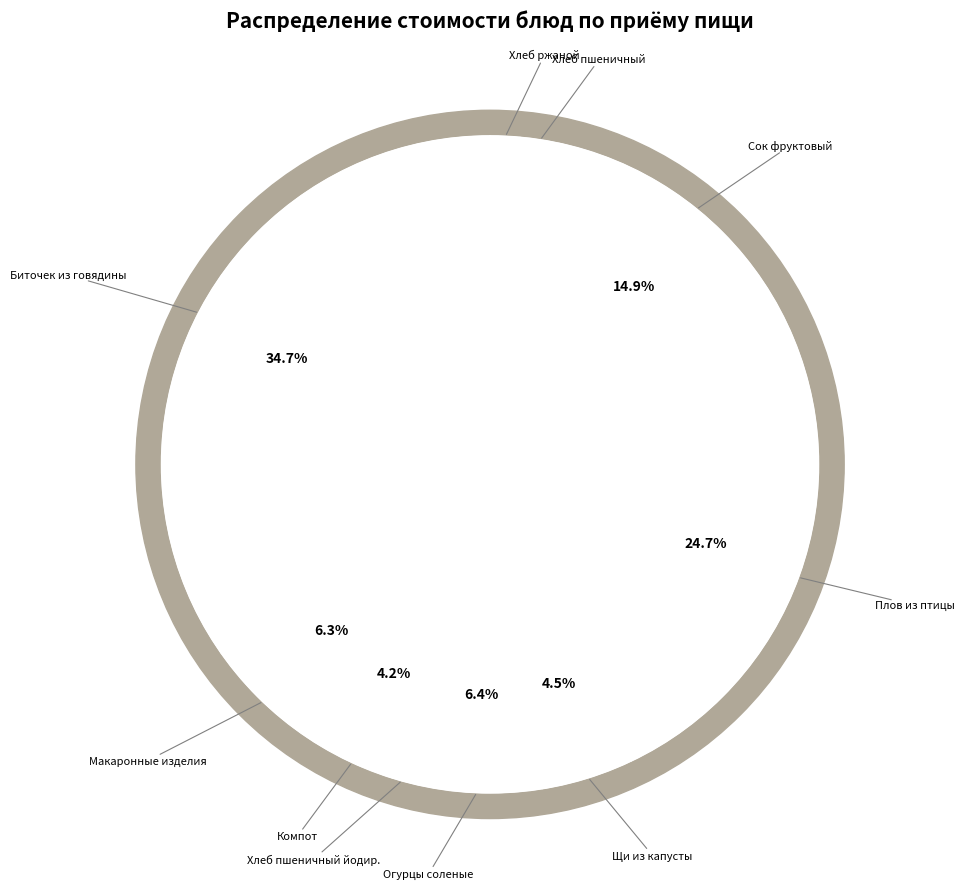

Rank the categories by value from lowest to highest.

Хлеб пшеничный йодированный, Хлеб ржаной, Хлеб пшеничный, Компот из смеси сухофруктов, Щи из свежей капусты с картофелем, Макаронные изделия отварные, Овощи натуральные соленые (огурцы), Сок фруктовый, Плов из птицы, Биточек из говядины с маслом сливочным